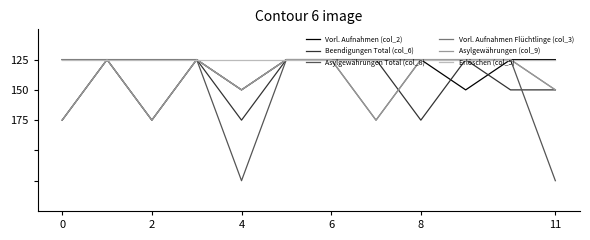

Does the chart display data point markers on the line(s)?

No